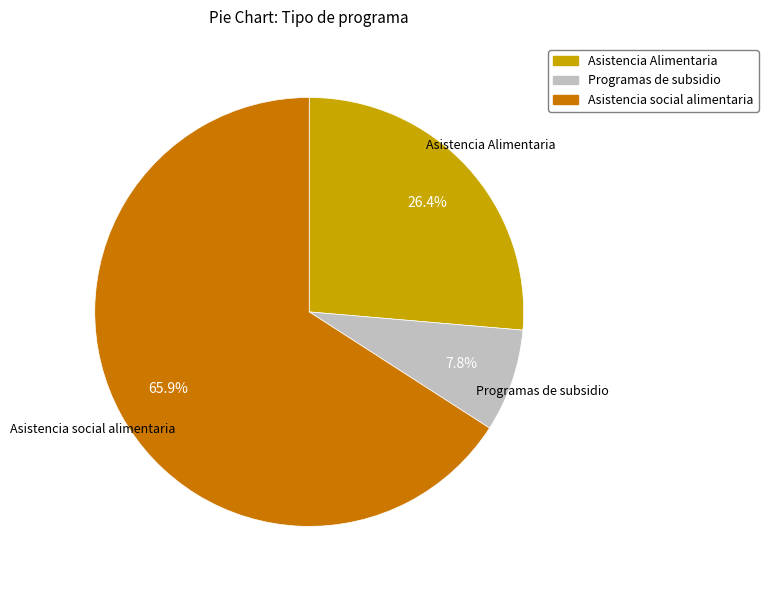

Is it true that Asistencia Alimentaria is 32% of the pie?

False